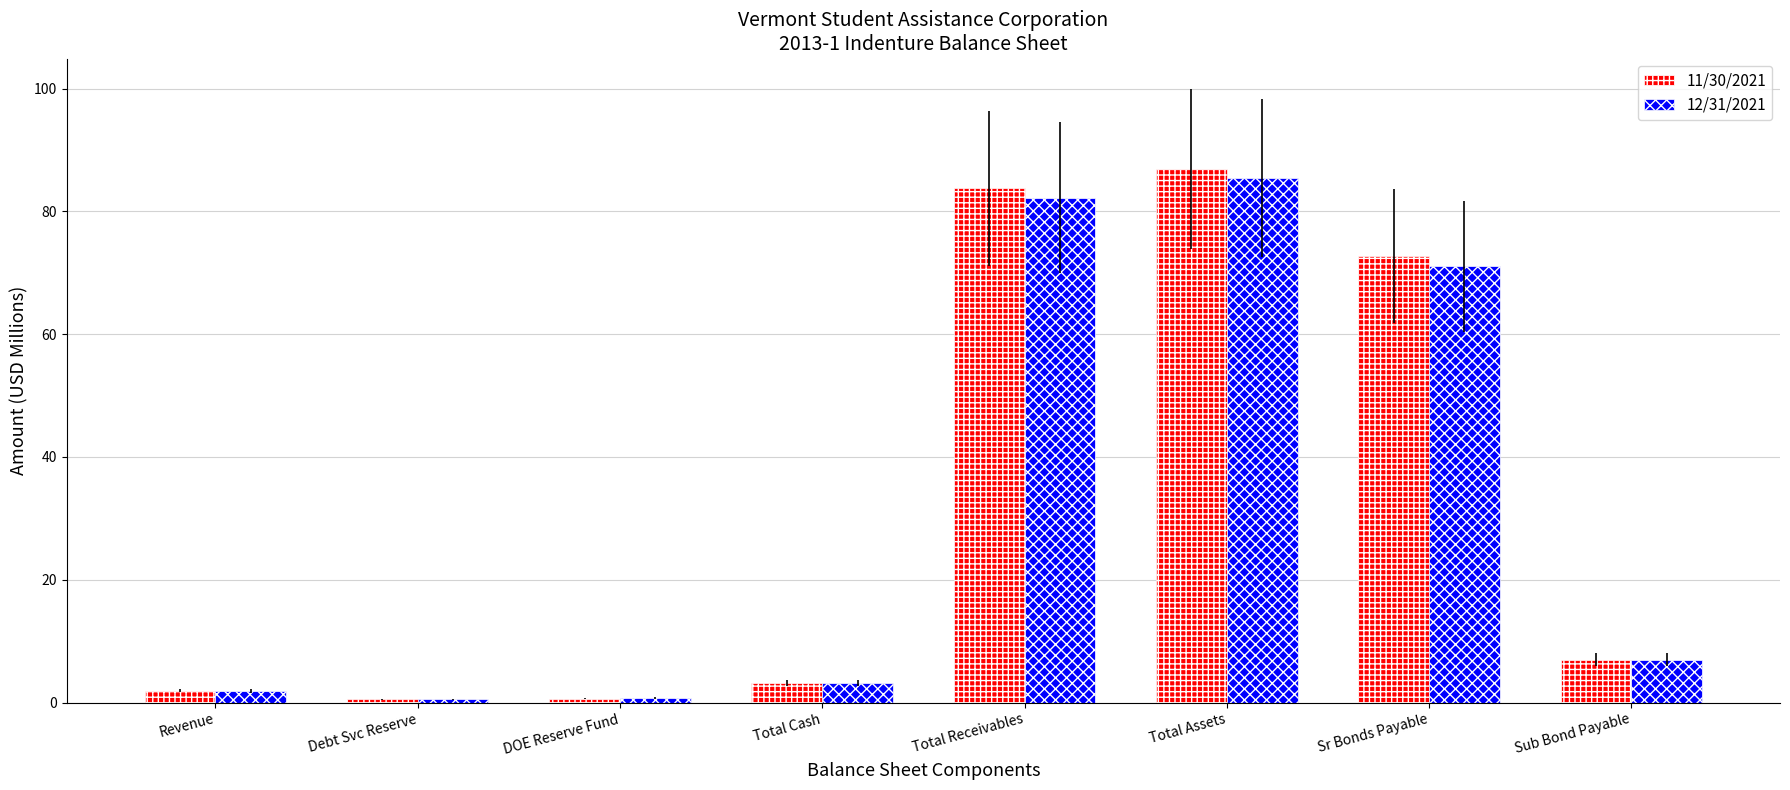

Is the value of 12/31/2021 at Total Receivables greater than the value of 11/30/2021 at Total Assets?

No